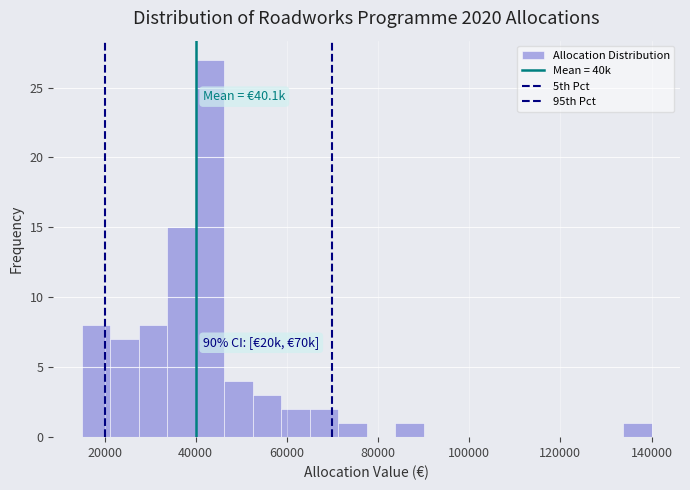

Read against the x-axis, roughly where is the centre of the tallest bar?

44000